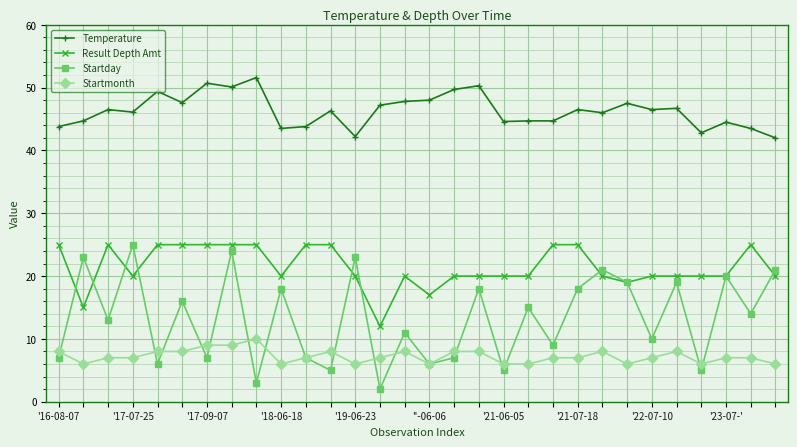

How many distinct data groups are displayed?

4